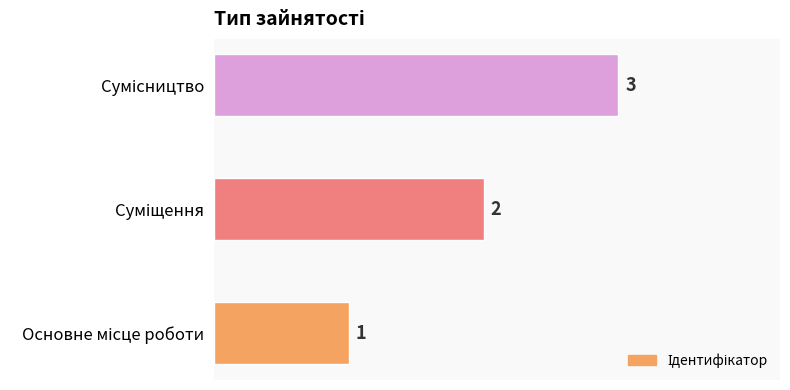

What is the greatest value displayed?

3